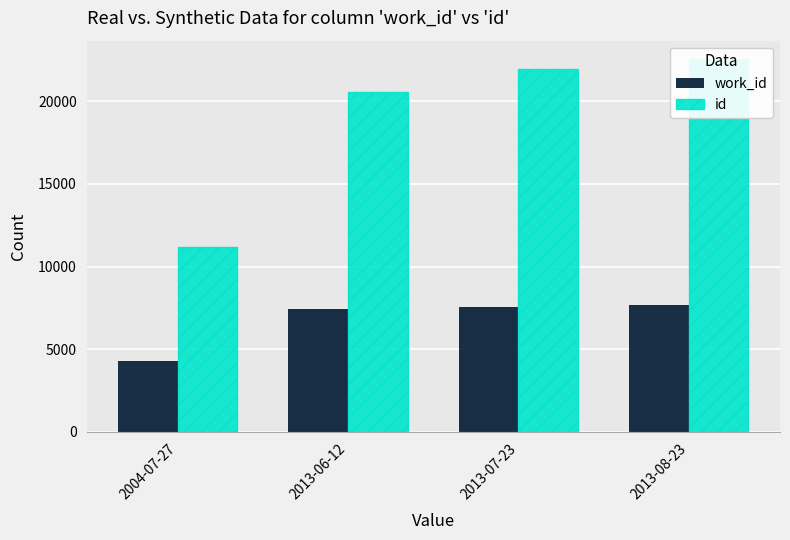

How many data points in work_id are above 7554?

1